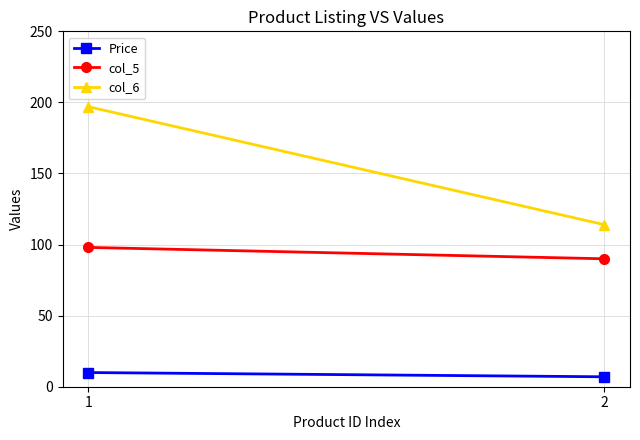

Which series changed the most between 1 and 2?

col_6